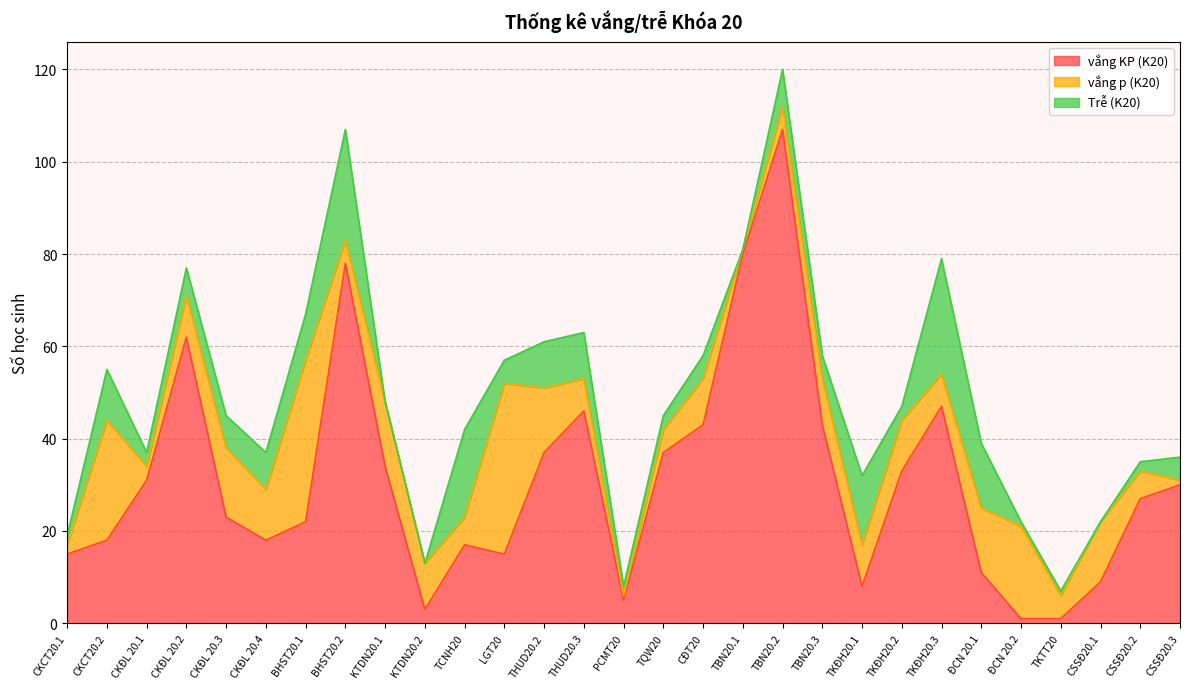

What is the difference between the Trễ (K20) values at CĐT20 and KTDN20.2?

5